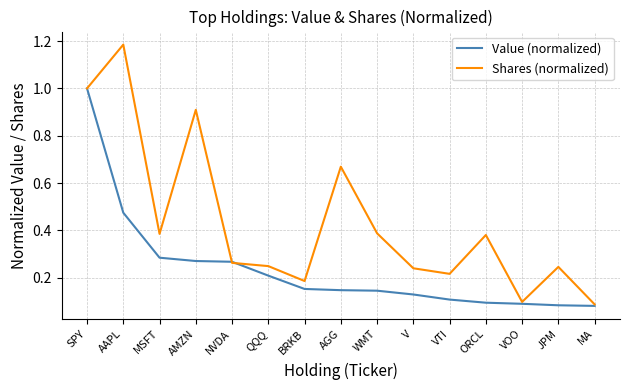

Which series has the largest range (max minus min)?

Shares (normalized)